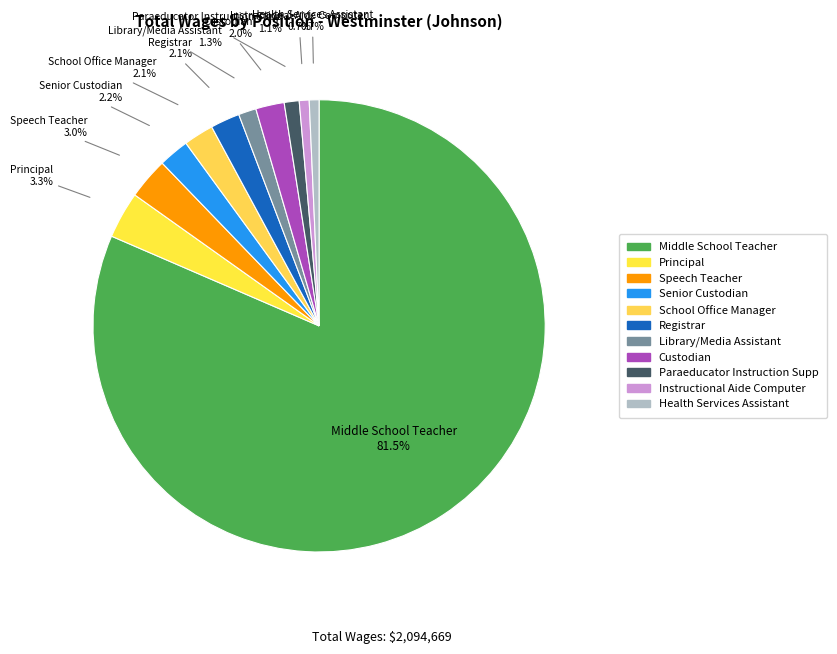

To the nearest percent, what is the combined percentage of Library/Media Assistant and Paraeducator Instruction Supp?

2%